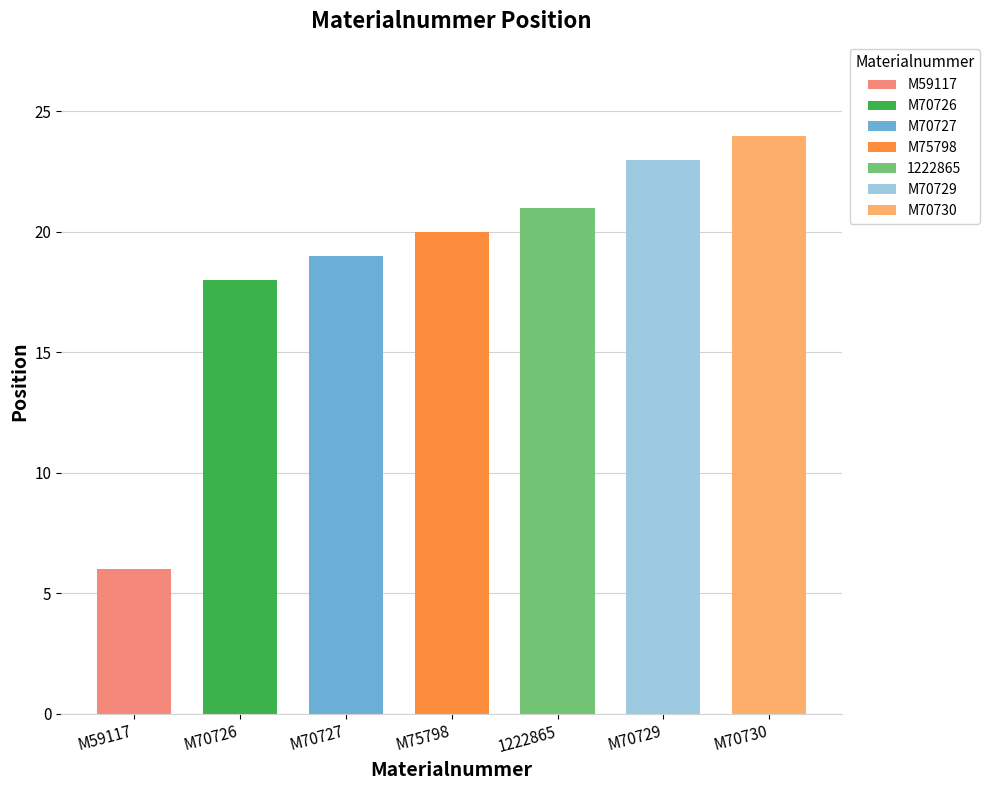

What position from the left is 1222865?

5